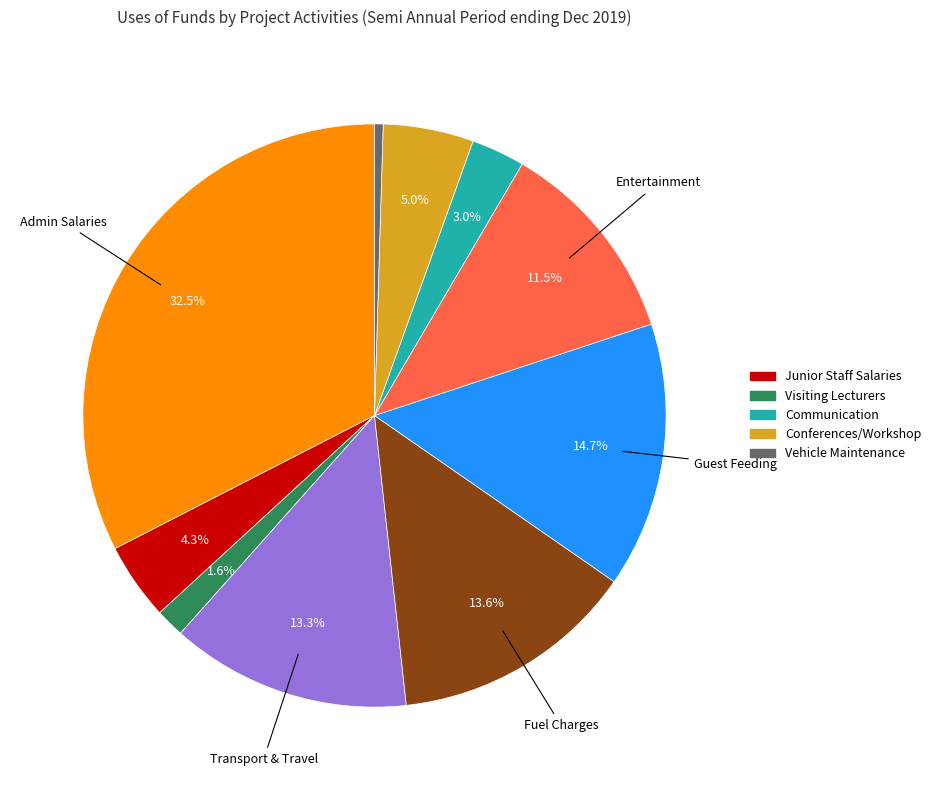

Is there any slice that represents more than half of the pie?

No